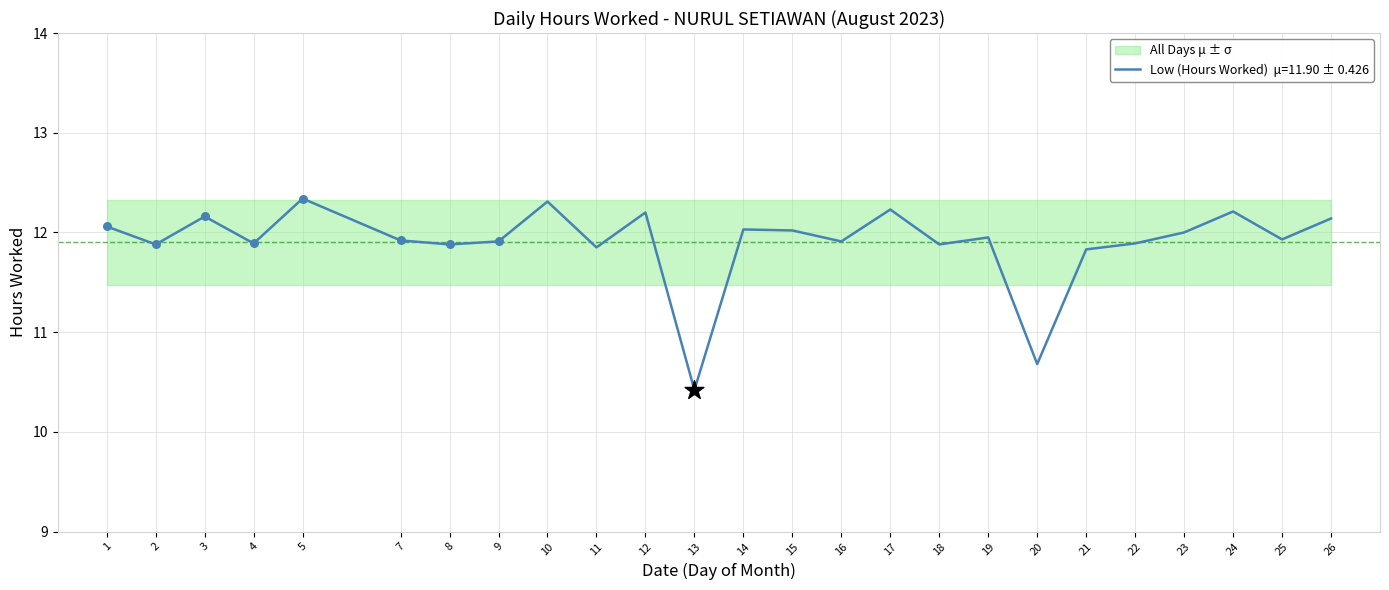

Between 22 and 25, which is larger?

25